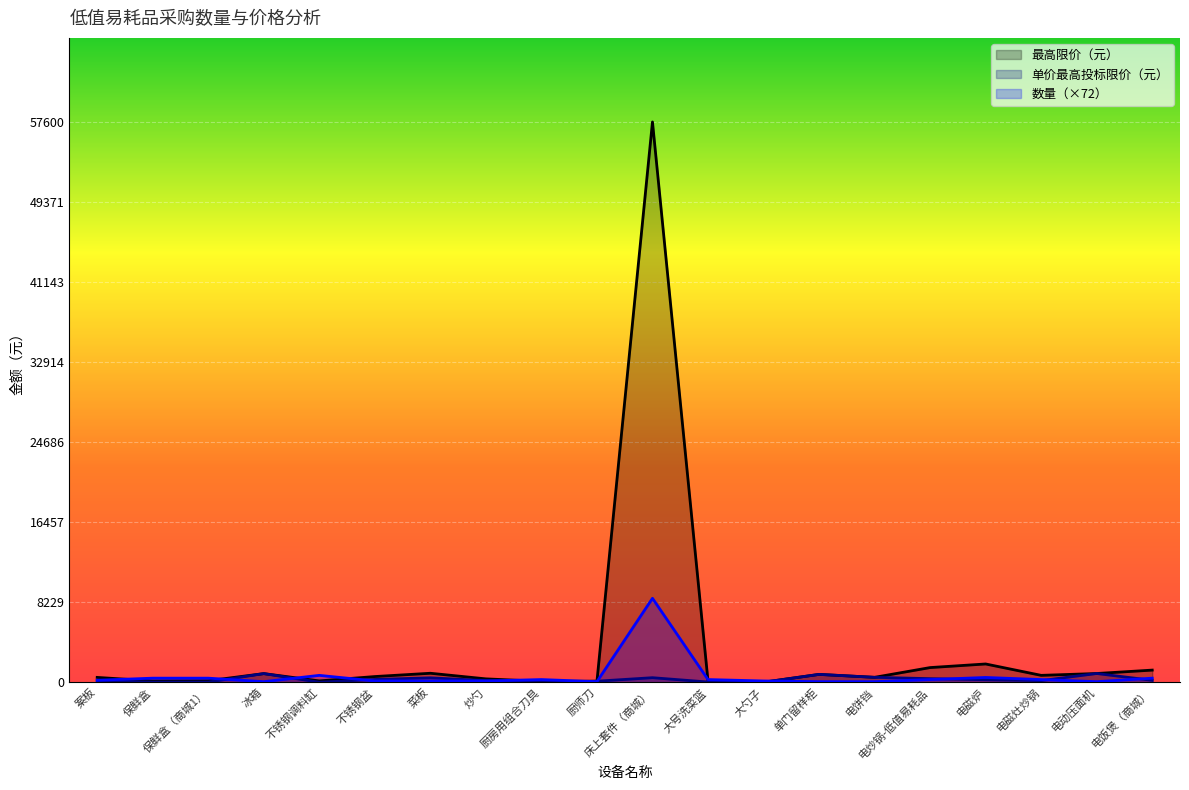

What is the greatest value displayed?

57600